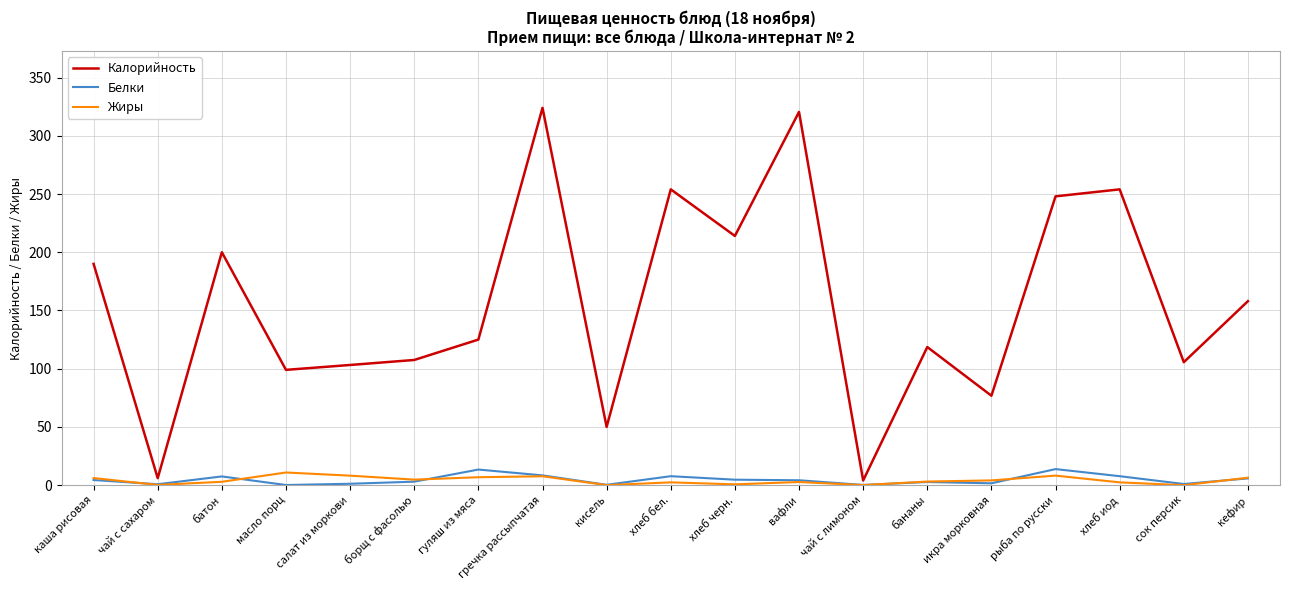

What is the sum of all Калорийность values?

2958.2